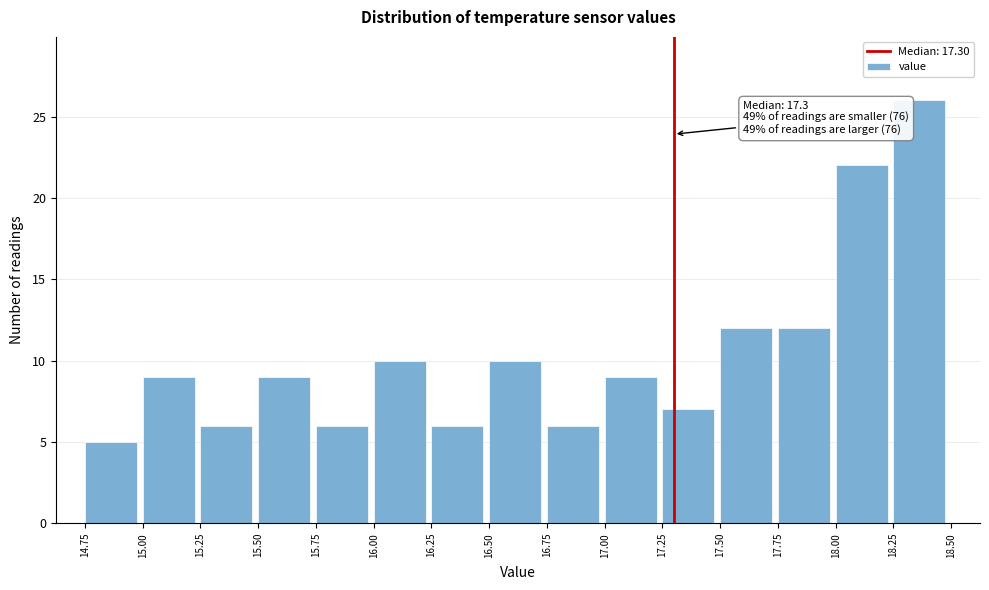

Which range on the x-axis has the tallest bar?

18.25 to 18.50